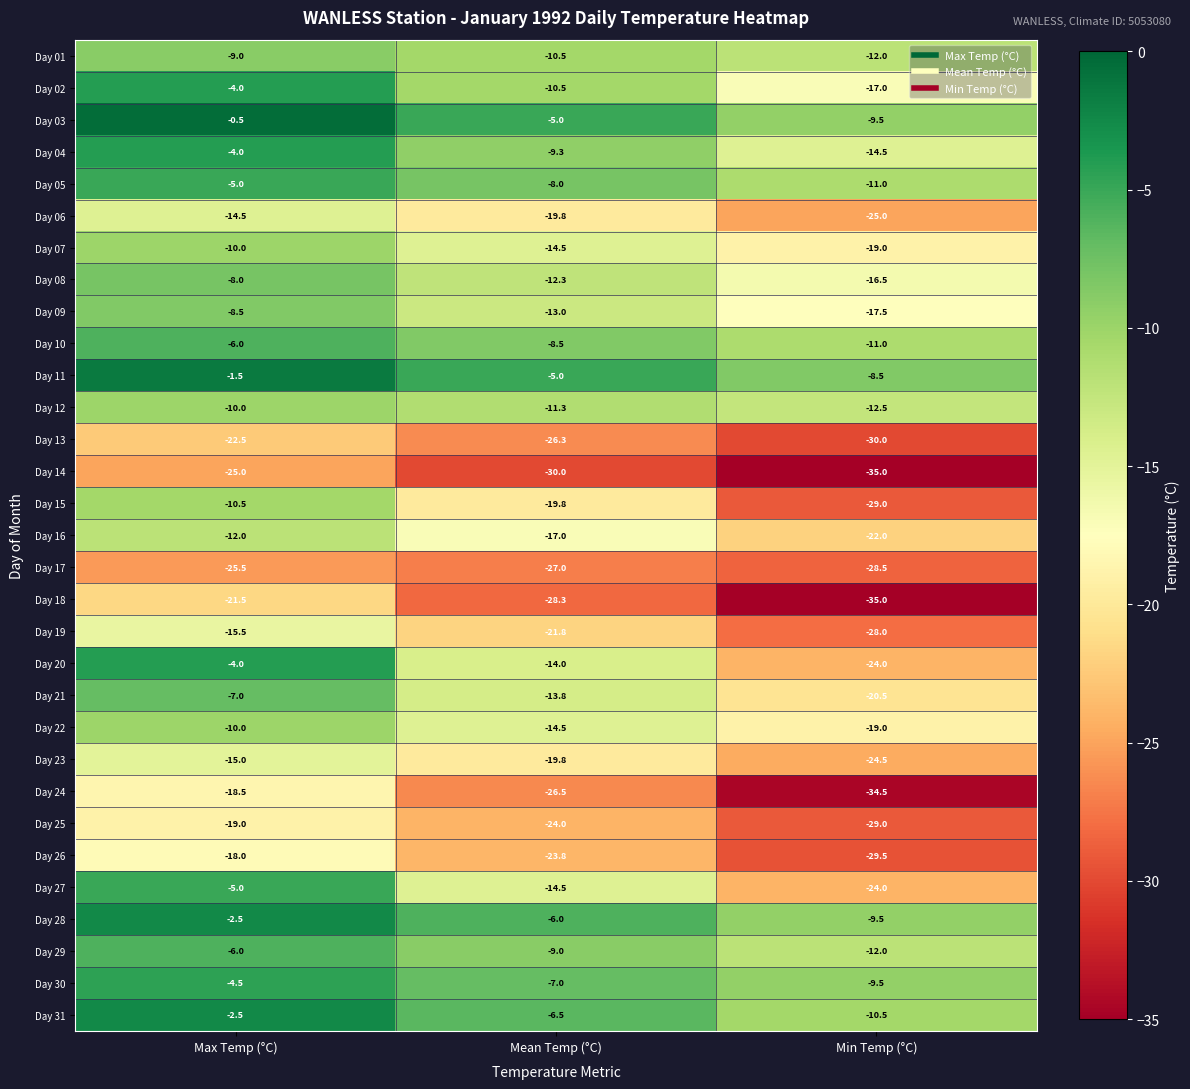

At which label does Day 04 first exceed -9?

Max Temp (°C)